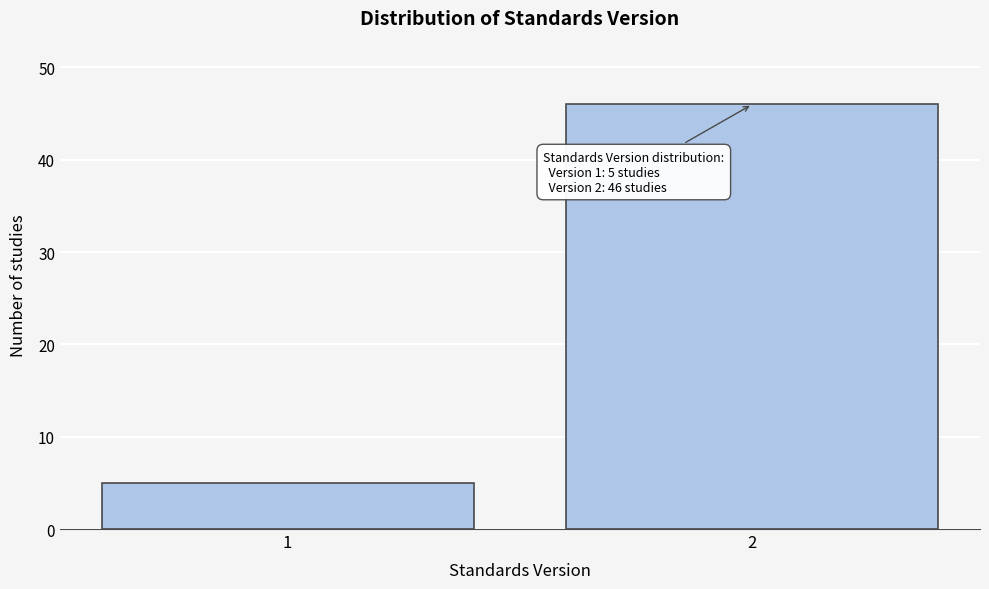

Reading left to right, list all the values displayed in this chart.

5	46